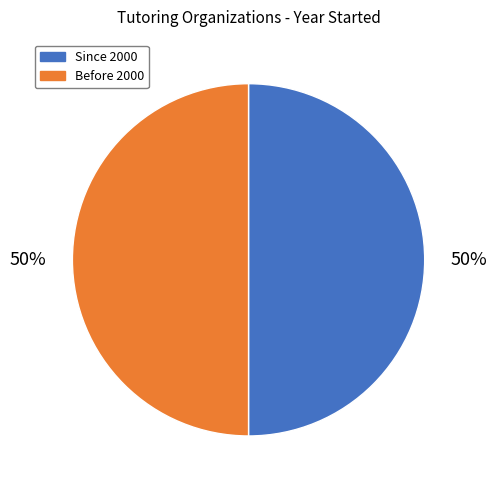

To the nearest percent, what is the average slice percentage?

50%